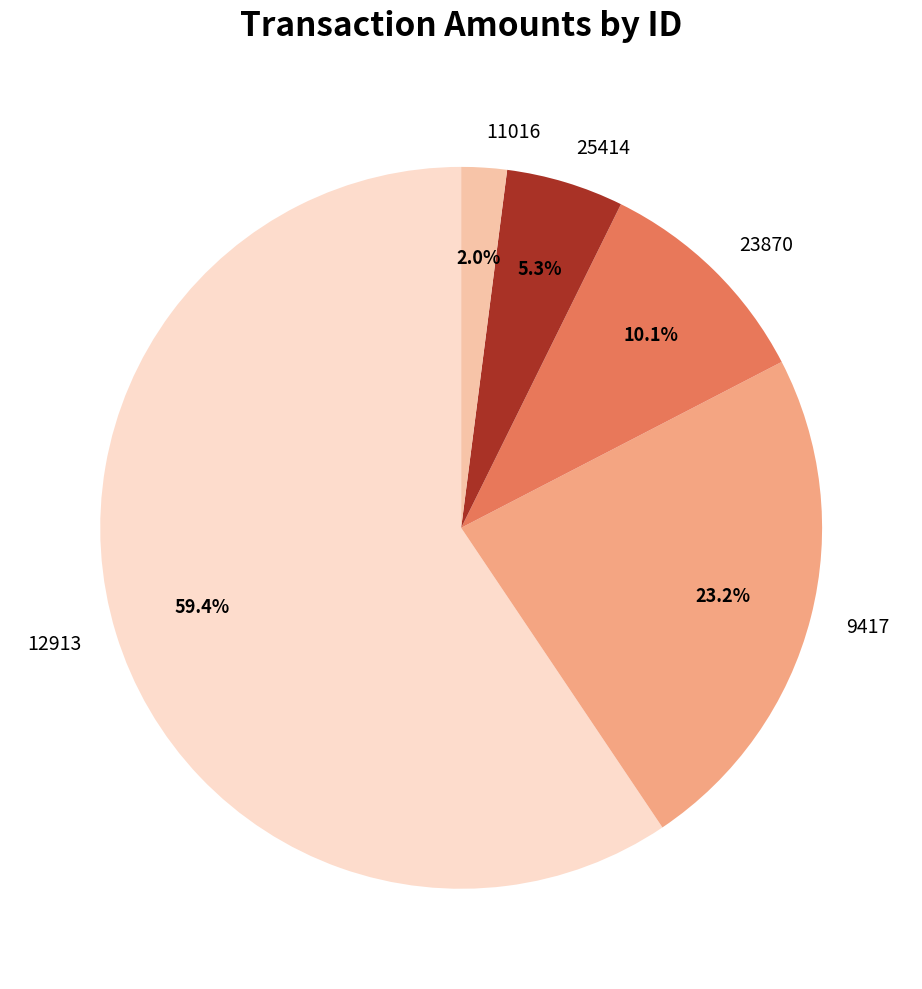

Count the number of slices in the pie.

5